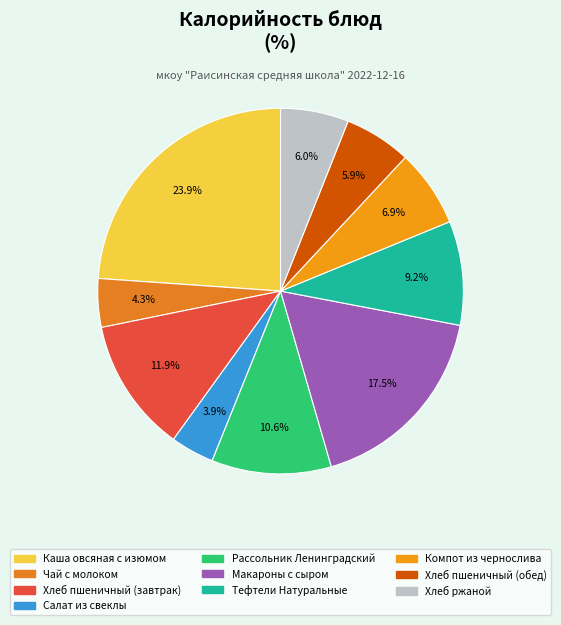

To the nearest percent, what is the difference between the largest and smallest slice percentages?

20%